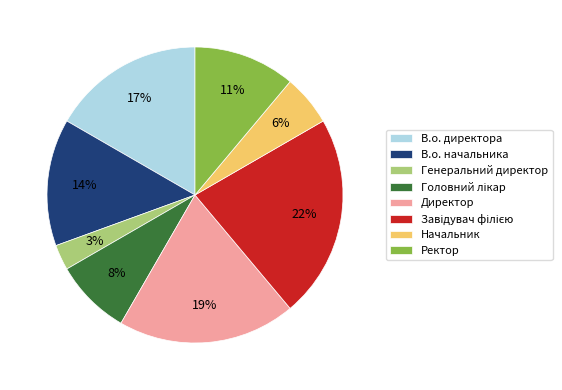

Is there a majority slice in this chart?

No